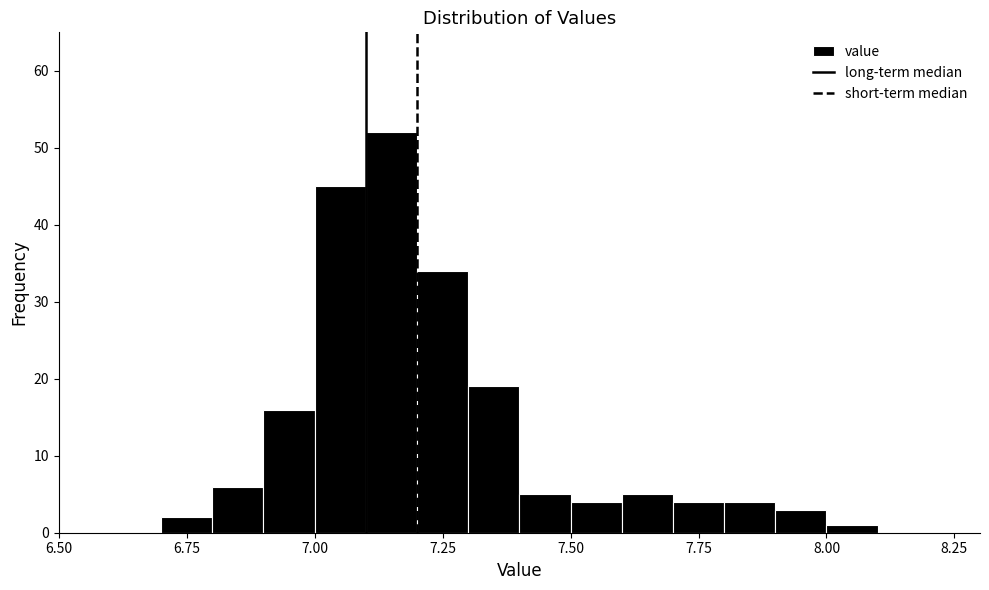

Around what value on the x-axis is the tallest bar? Give the approximate position of its centre, as read against the axis.

7.15